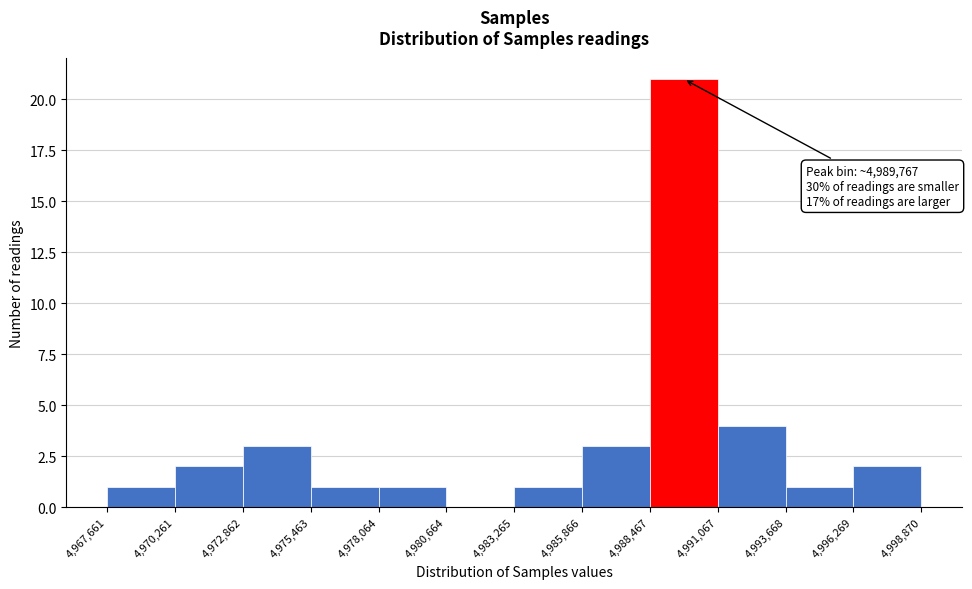

Which range on the x-axis has the tallest bar?

4,988,467 to 4,991,067